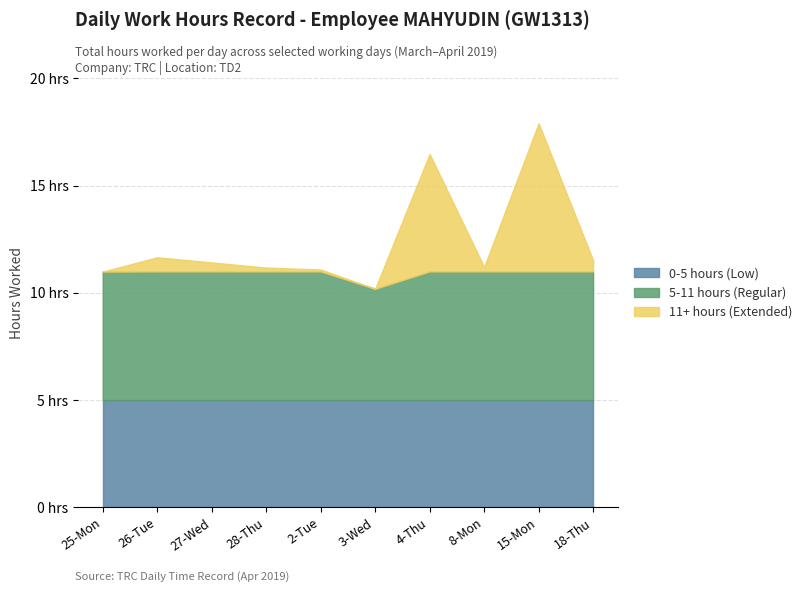

What is the label of the 10th point from the left?

18-Thu